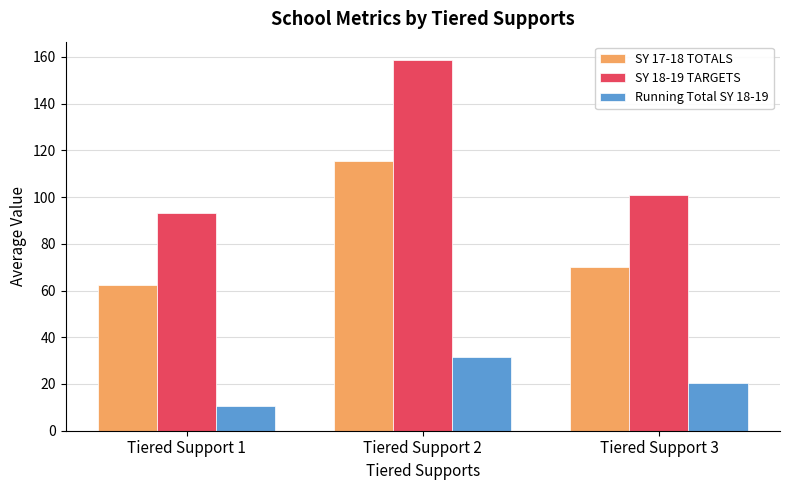

Is it true that SY 18-19 TARGETS equals 41.5 at Tiered Support 3?

False